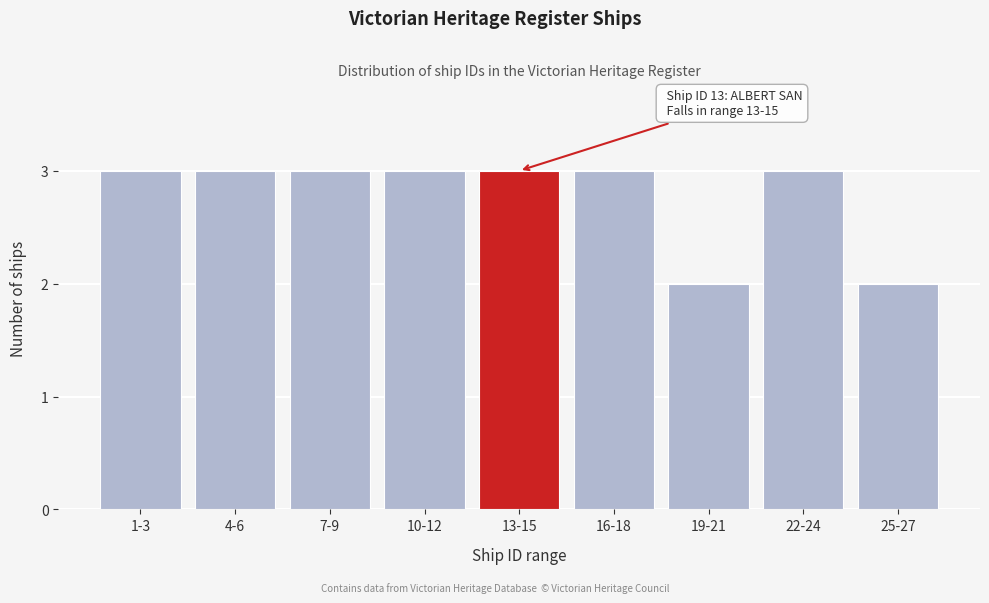

Reading right to left, what are all the values shown in this chart?

2	3	2	3	3	3	3	3	3